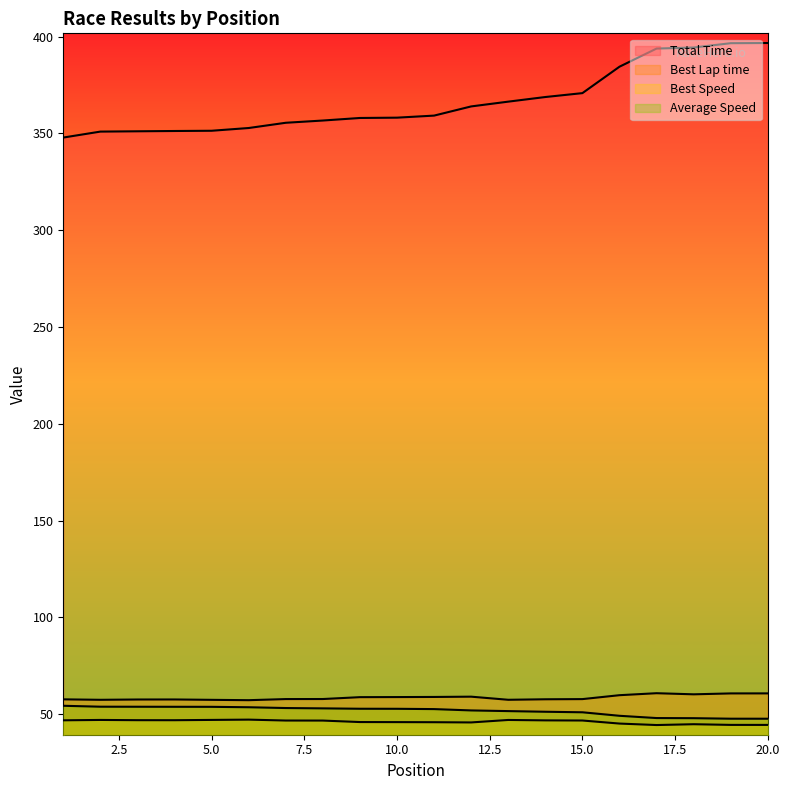

Is it true that Total Time equals 356.6 at 8?

True